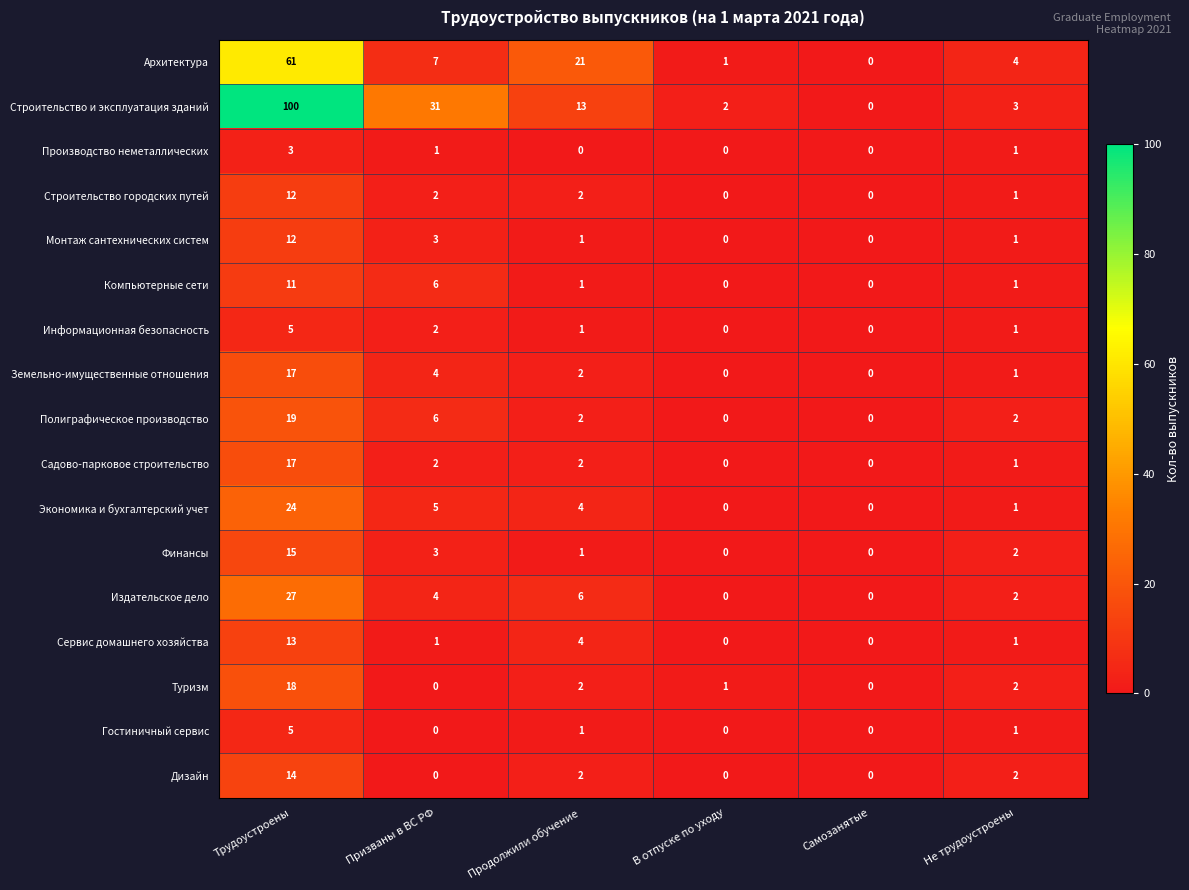

At which category does the chart reach its peak across all series?

Трудоустроены